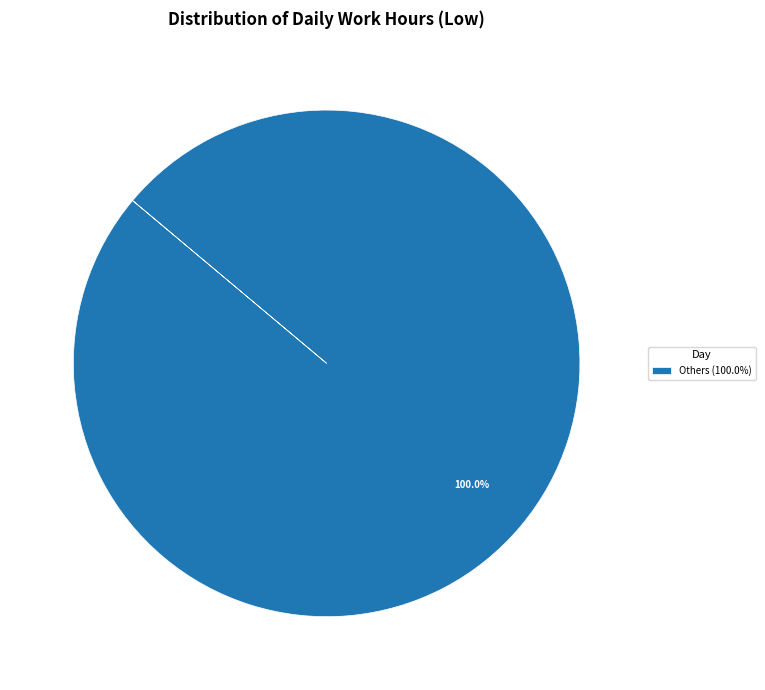

Which slice represents more than half of the pie?

Others (100.0%)